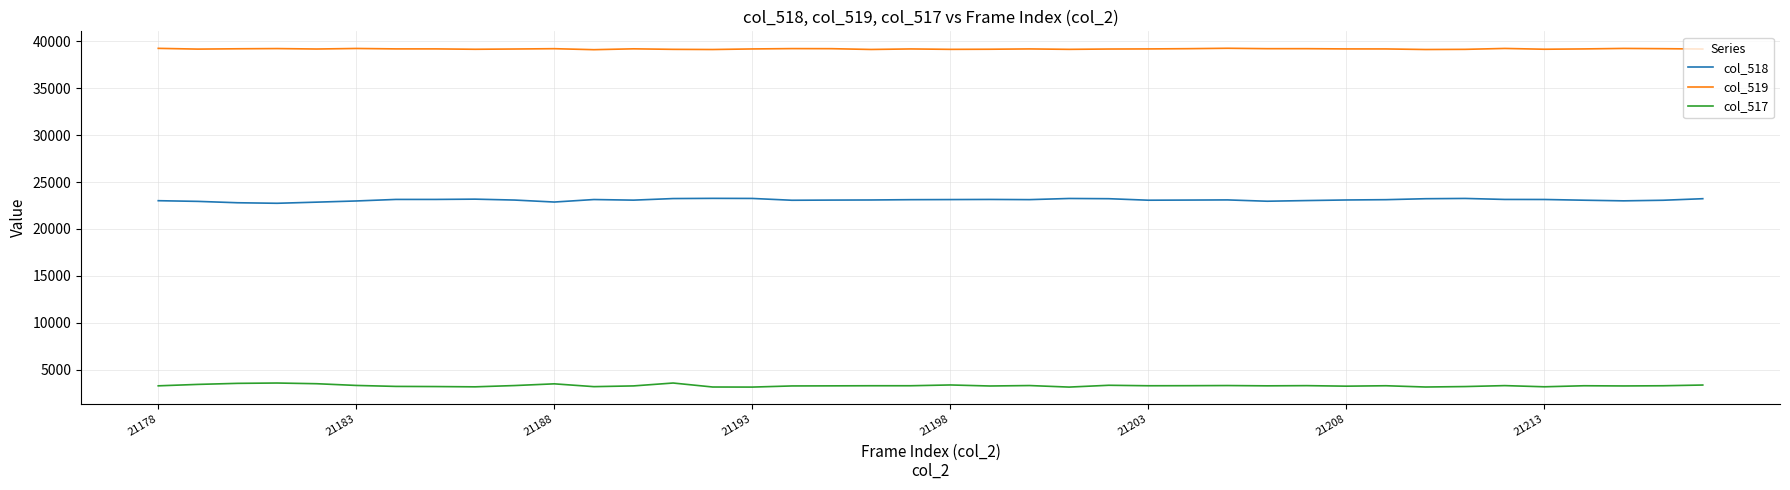

True or false: col_518 and col_517 cross at least once.

False